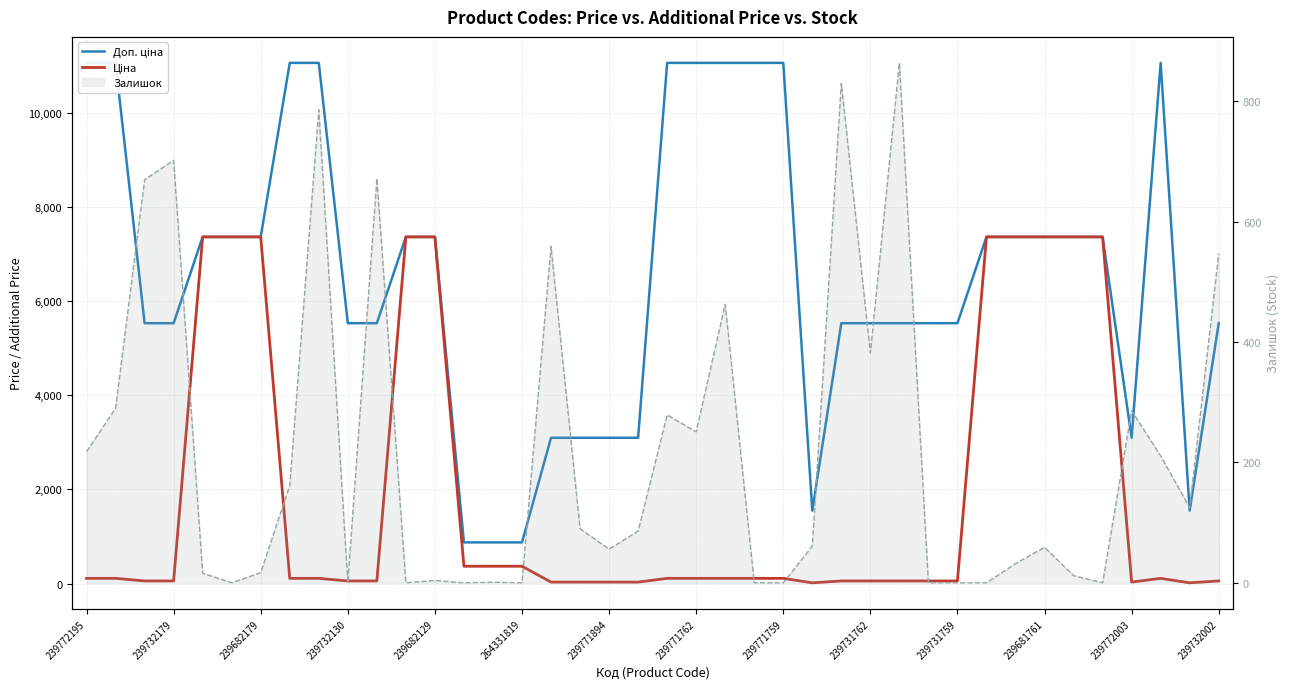

Which has a higher value, 26 or 34?

34